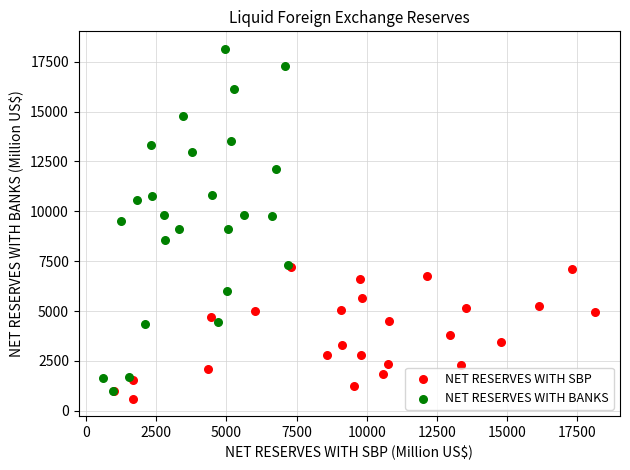

Which series reaches the maximum Y coordinate?

NET RESERVES WITH BANKS